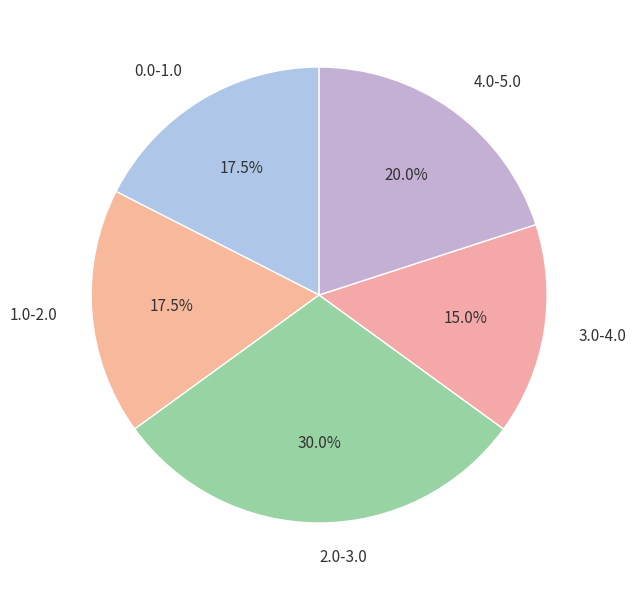

Is there a majority slice in this chart?

No